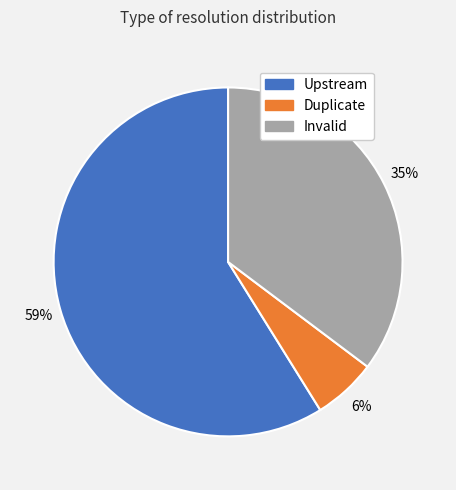

Is it true that Duplicate is 6% of the pie?

True